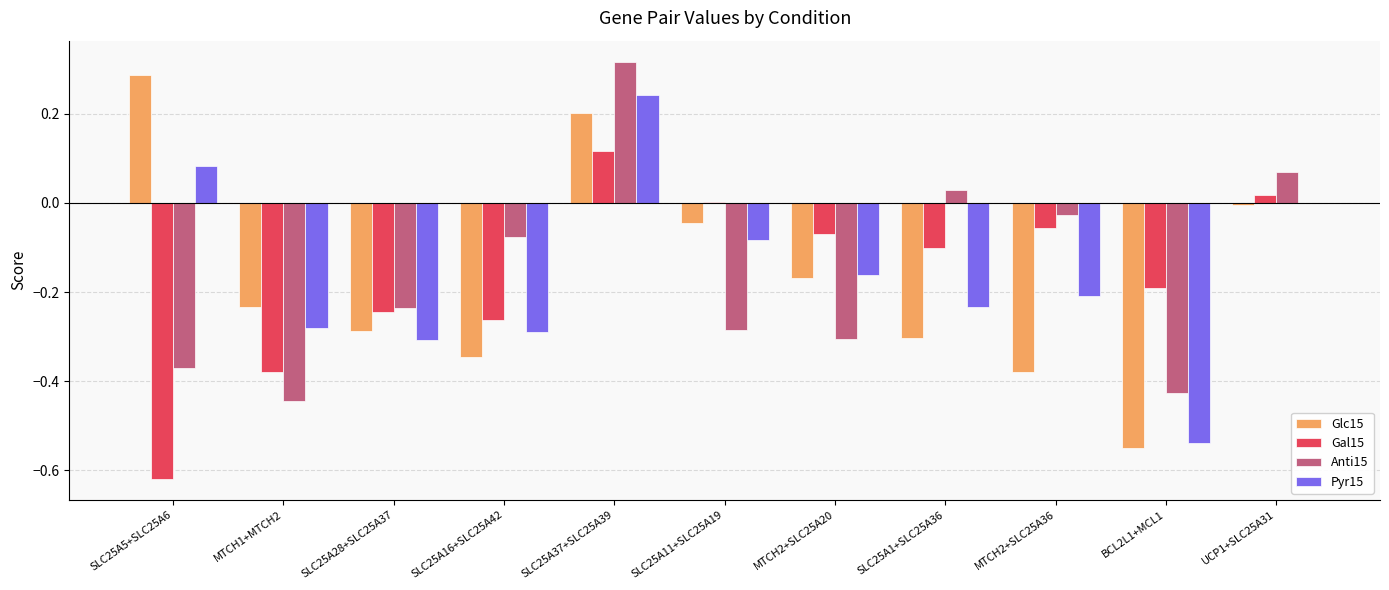

Which category has the highest value across all series?

SLC25A37+SLC25A39